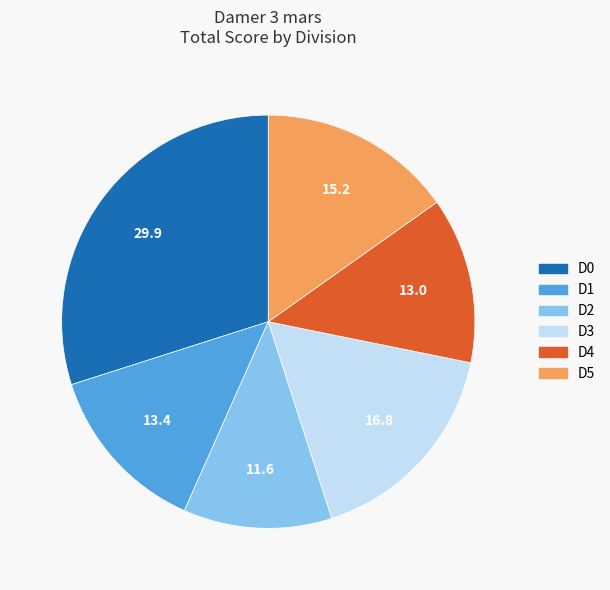

Is it true that D3 is 23% of the pie?

False